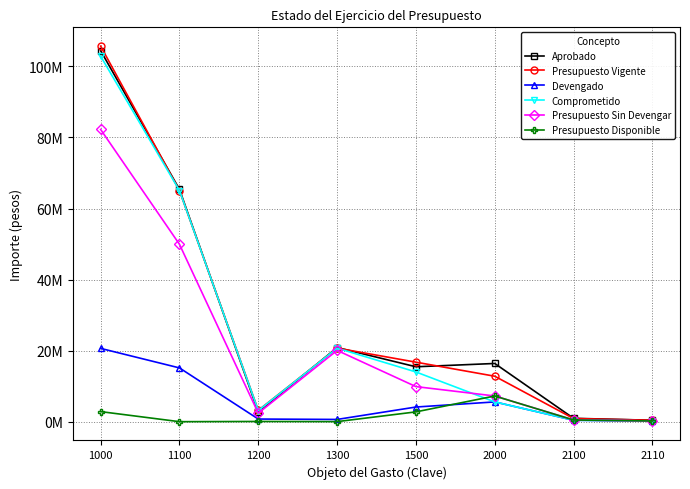

Is this an area chart (filled region under the line)?

No